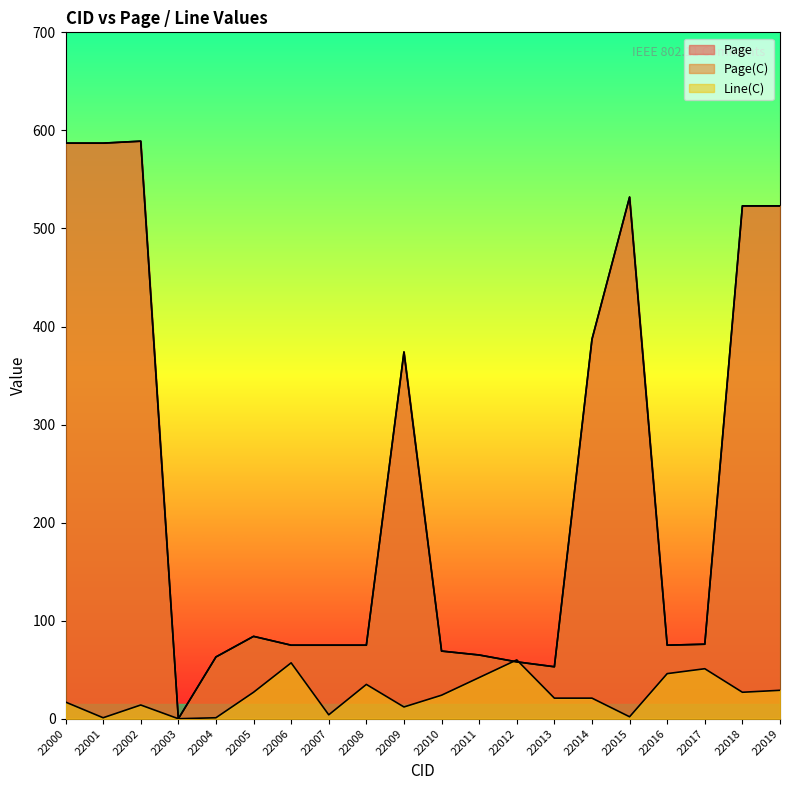

Which series has the widest spread of values?

Page